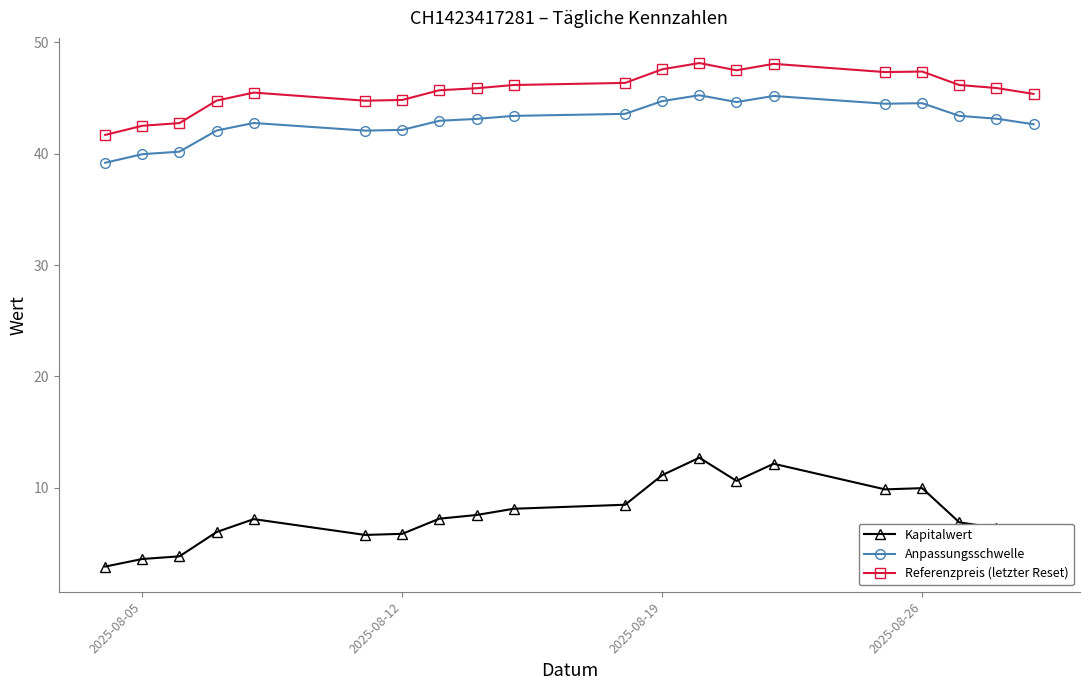

What is the smallest value displayed?

2.9